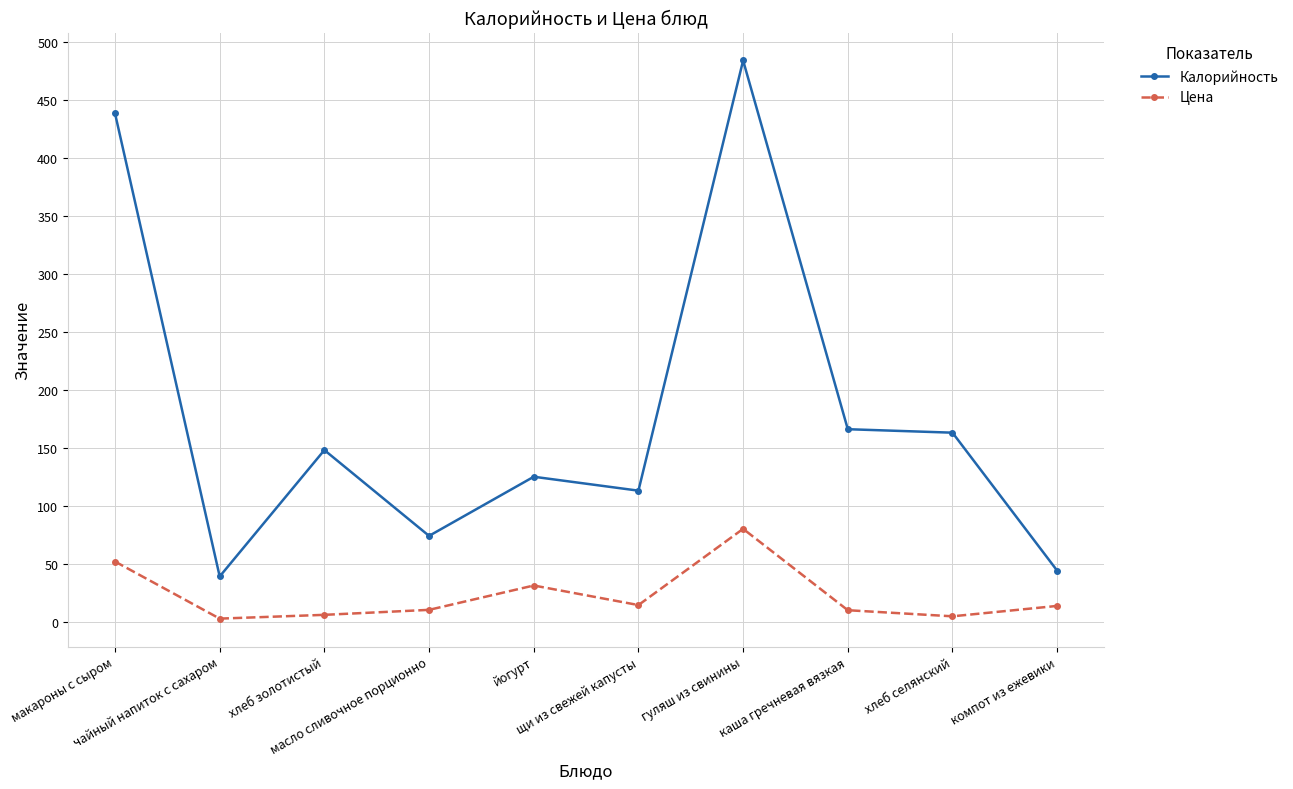

True or false: Цена has more than 0 interior local peaks.

True